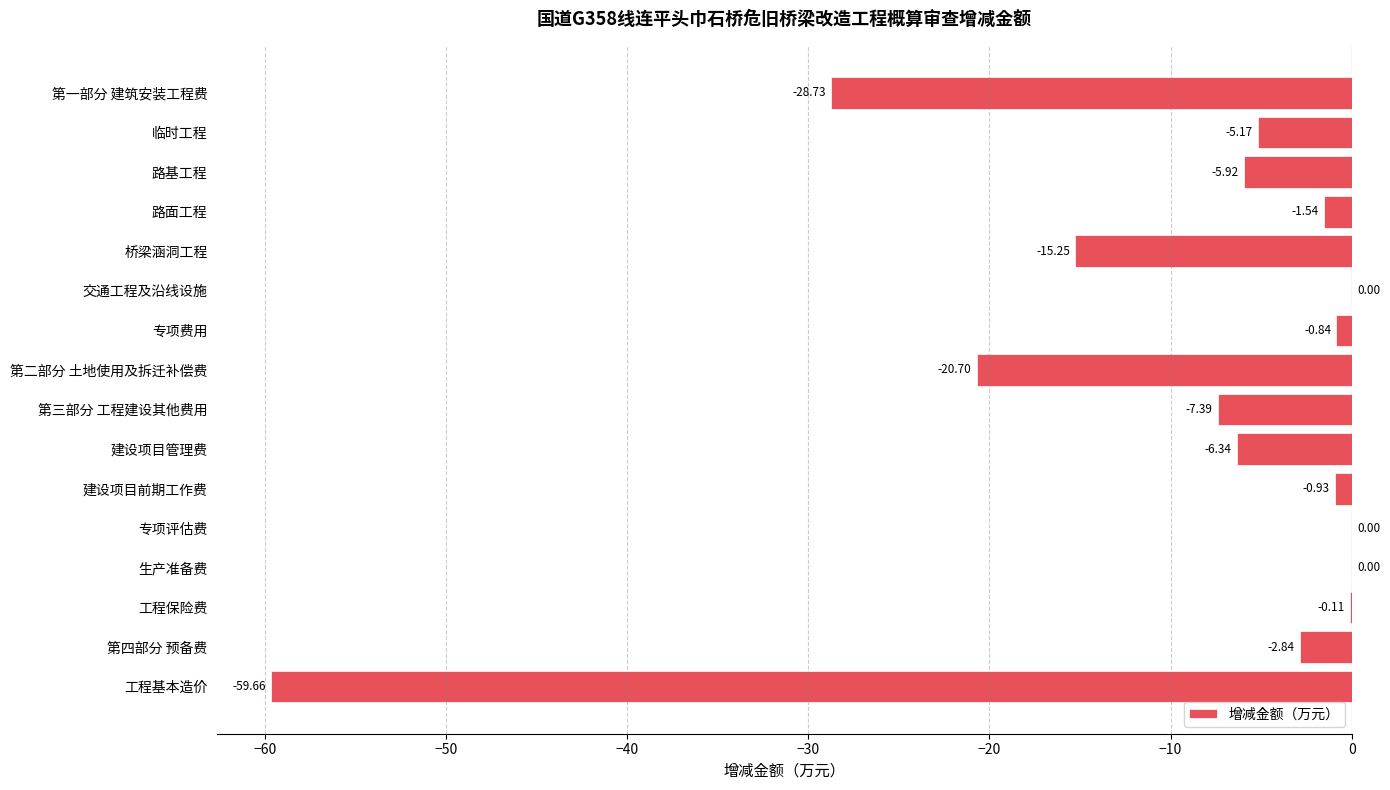

Are the bars horizontal?

Yes